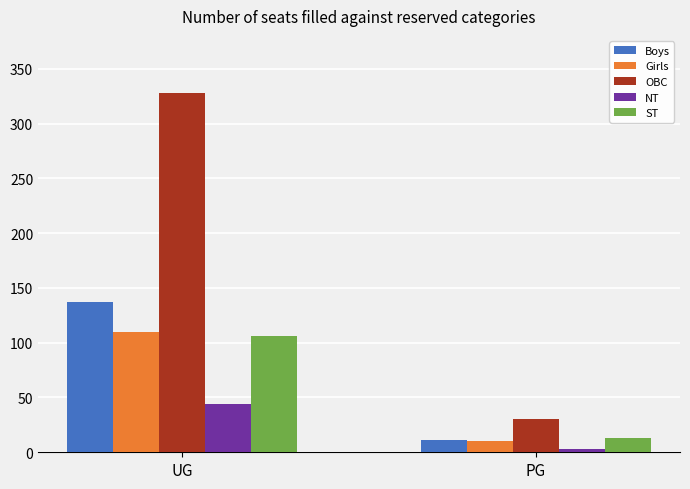

What is the sum of the ST values at PG and UG?

119